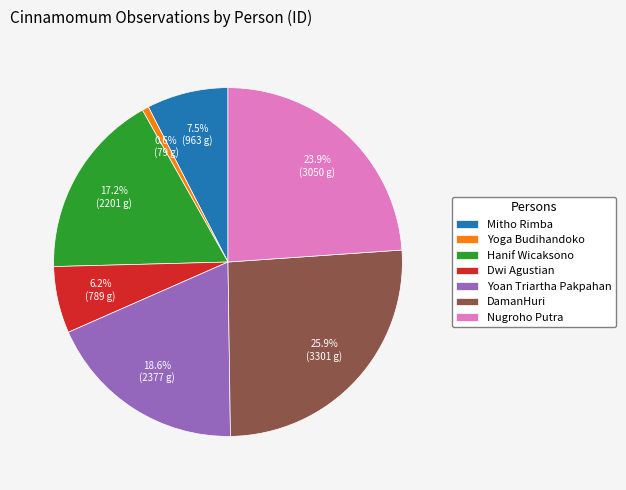

What is the largest slice in the pie chart?

DamanHuri